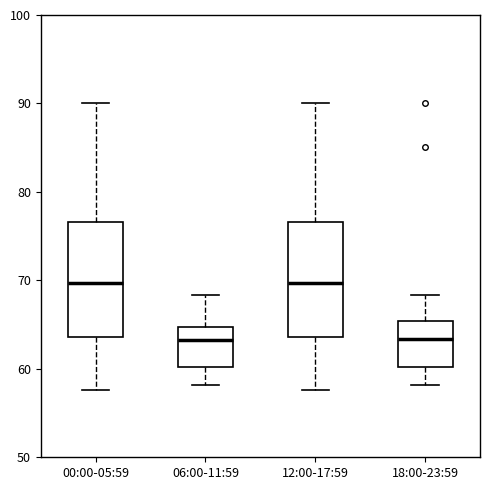

Reading left to right, transcribe this box plot: for each box, give where its median line is, the range the box spans, and where its two whiskers end, as read against the y-axis. The values are not printed on the chart, so give them approximately, as read against the axis.

00:00-05:59: median 70, box 64 to 77, whiskers 58 to 90
06:00-11:59: median 63, box 60 to 65, whiskers 58 to 68
12:00-17:59: median 70, box 64 to 77, whiskers 58 to 90
18:00-23:59: median 63, box 60 to 65, whiskers 58 to 68